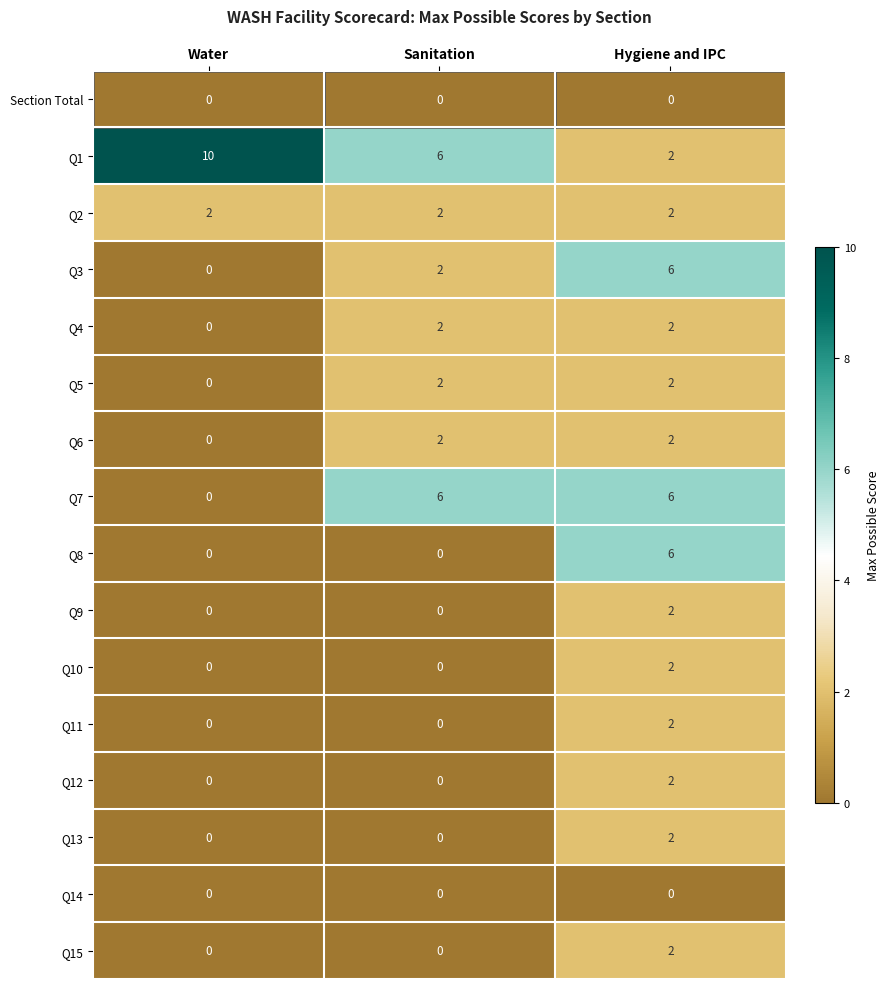

What is the spread (max minus min) of values at Water?

10